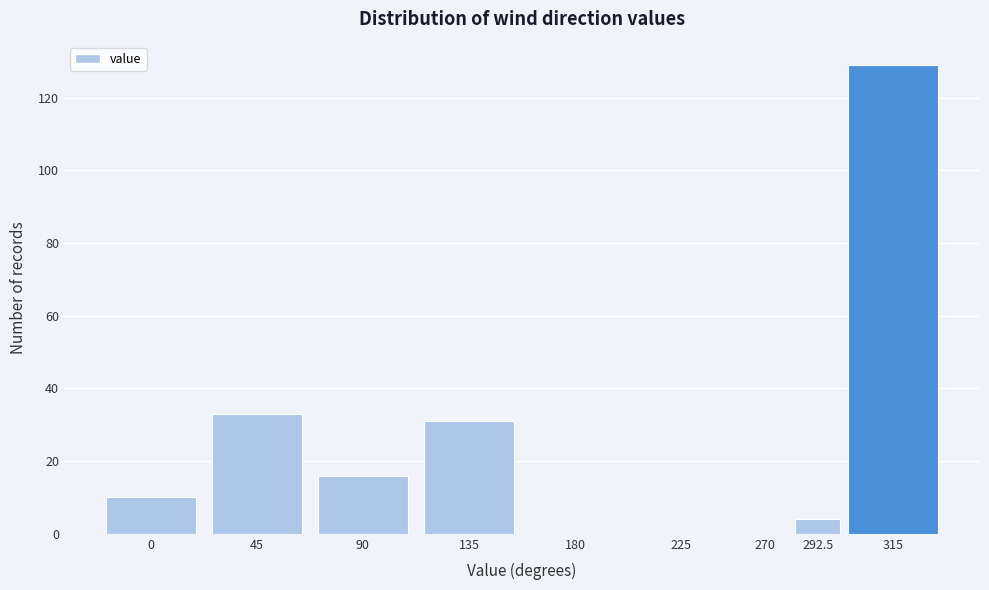

Reading left to right, list all the values displayed in this chart.

0=10	45=33	90=16	135=31	180=0	225=0	270=0	292.5=4	315=129